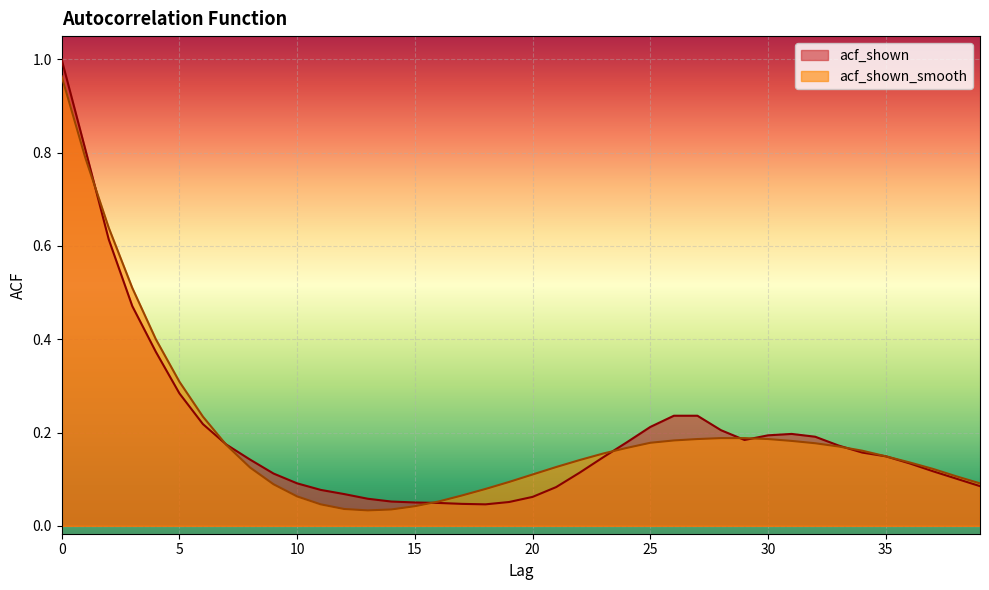

True or false: acf_shown_smooth has a value of 0.1 at 4.

False